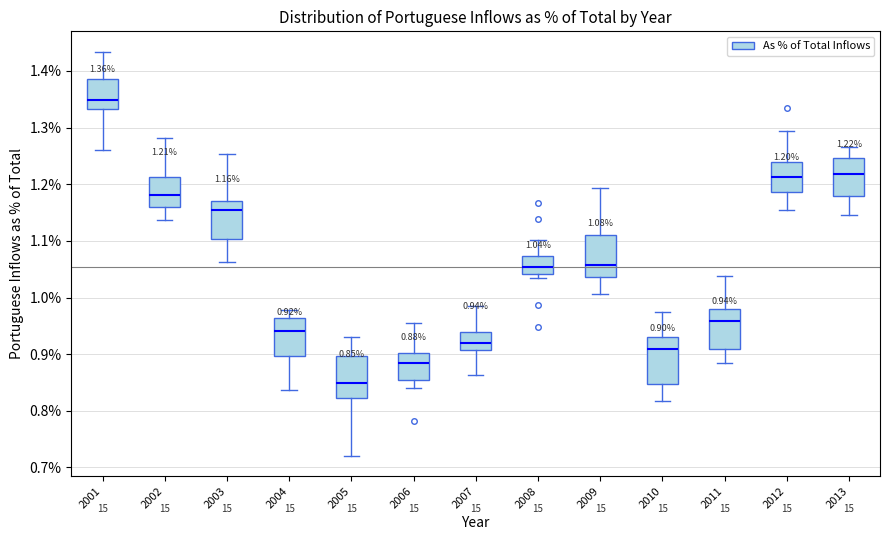

Which box's median line is the highest?

2001